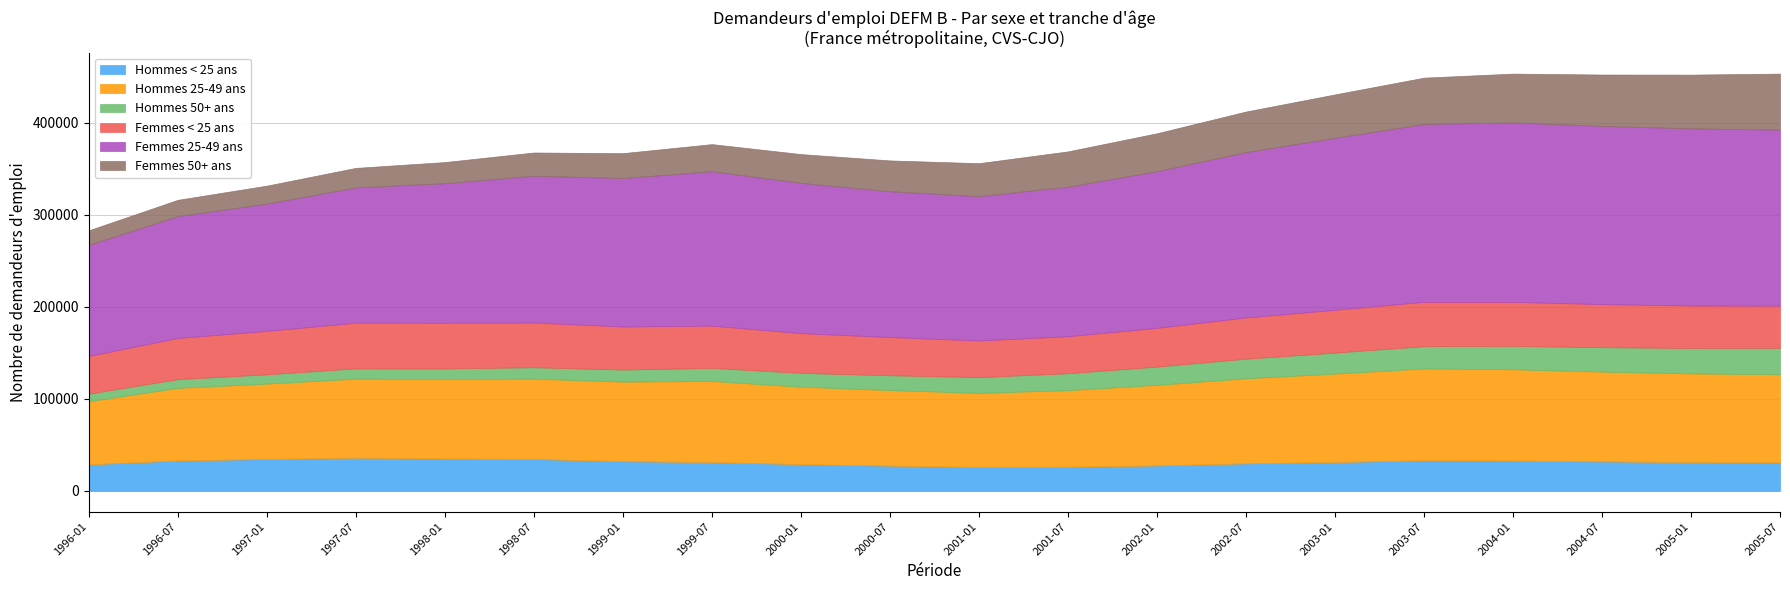

What is the difference between the second highest and minimum values in the Femmes < 25 ans series?

9800